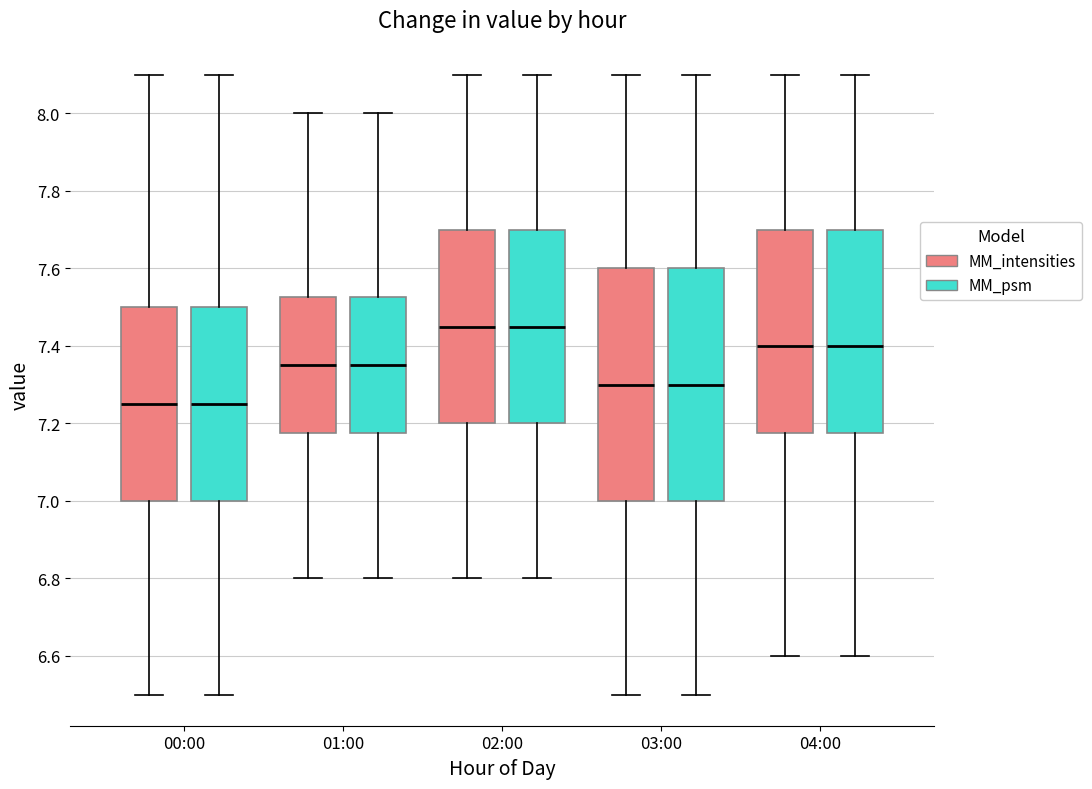

Reading left to right, read every box against the y-axis: the position of its median line, the range the box covers, and the ends of its whiskers. The values are not printed on the chart, so give them approximately, as read against the axis.

00:00 (MM_intensities): median 7.26, box 7.00 to 7.50, whiskers 6.50 to 8.10
00:00 (MM_psm): median 7.26, box 7.00 to 7.50, whiskers 6.50 to 8.10
01:00 (MM_intensities): median 7.36, box 7.18 to 7.52, whiskers 6.80 to 8.00
01:00 (MM_psm): median 7.36, box 7.18 to 7.52, whiskers 6.80 to 8.00
02:00 (MM_intensities): median 7.46, box 7.20 to 7.70, whiskers 6.80 to 8.10
02:00 (MM_psm): median 7.46, box 7.20 to 7.70, whiskers 6.80 to 8.10
03:00 (MM_intensities): median 7.30, box 7.00 to 7.60, whiskers 6.50 to 8.10
03:00 (MM_psm): median 7.30, box 7.00 to 7.60, whiskers 6.50 to 8.10
04:00 (MM_intensities): median 7.40, box 7.18 to 7.70, whiskers 6.60 to 8.10
04:00 (MM_psm): median 7.40, box 7.18 to 7.70, whiskers 6.60 to 8.10